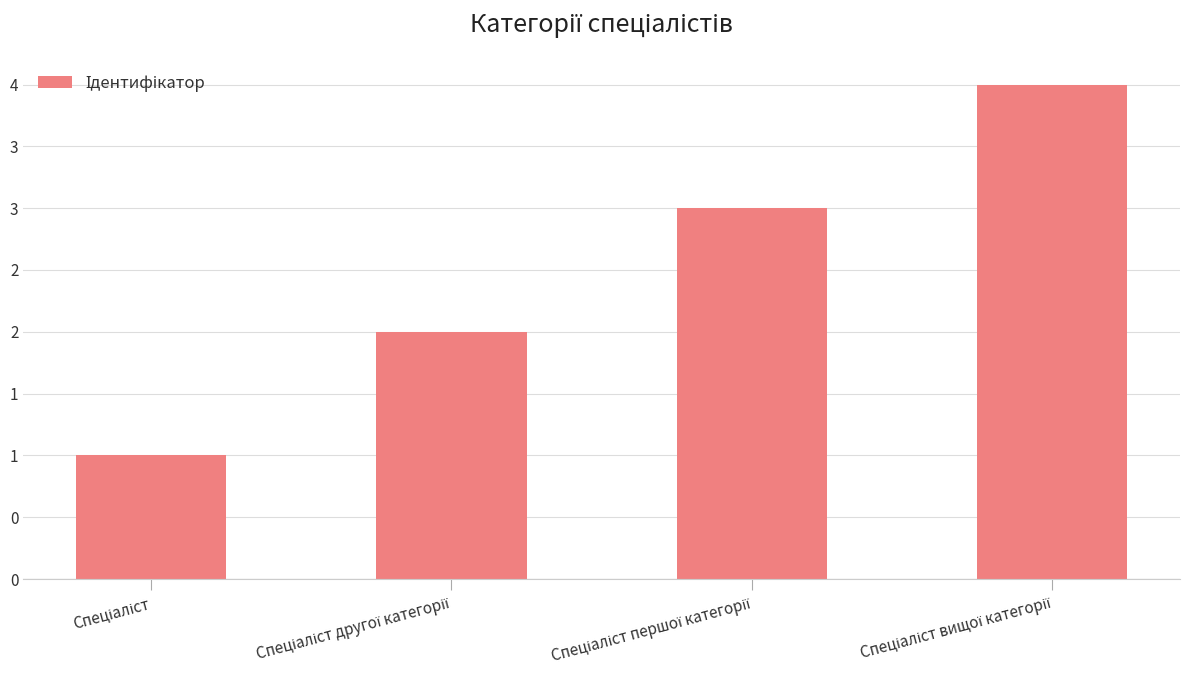

Does the chart contain any negative values?

No